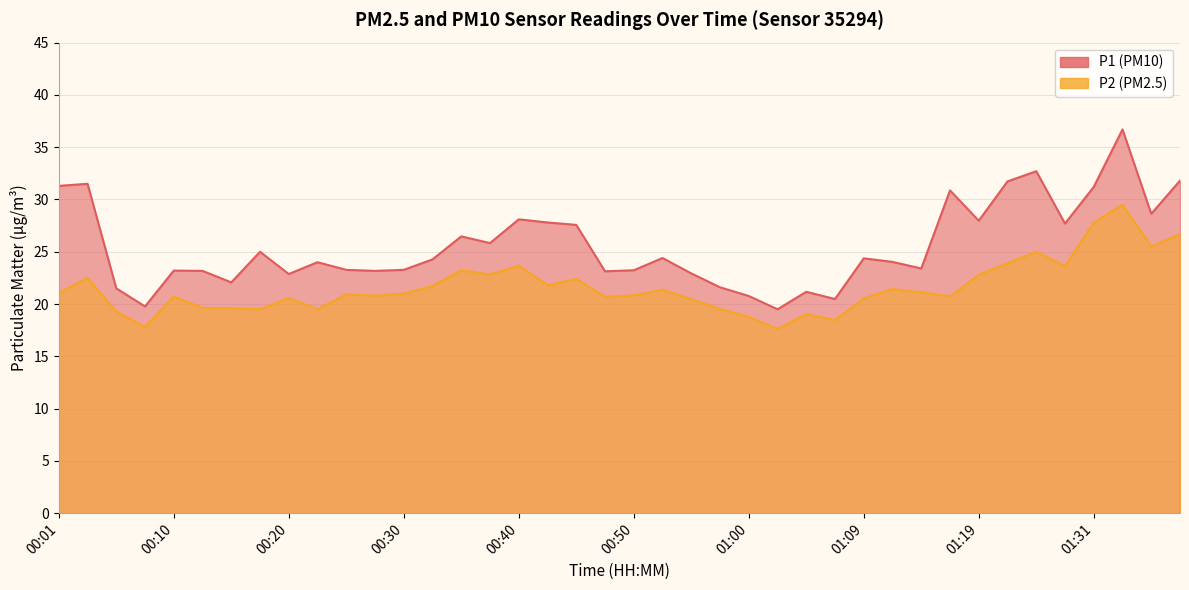

At how many categories does at least one series exceed 25?

16